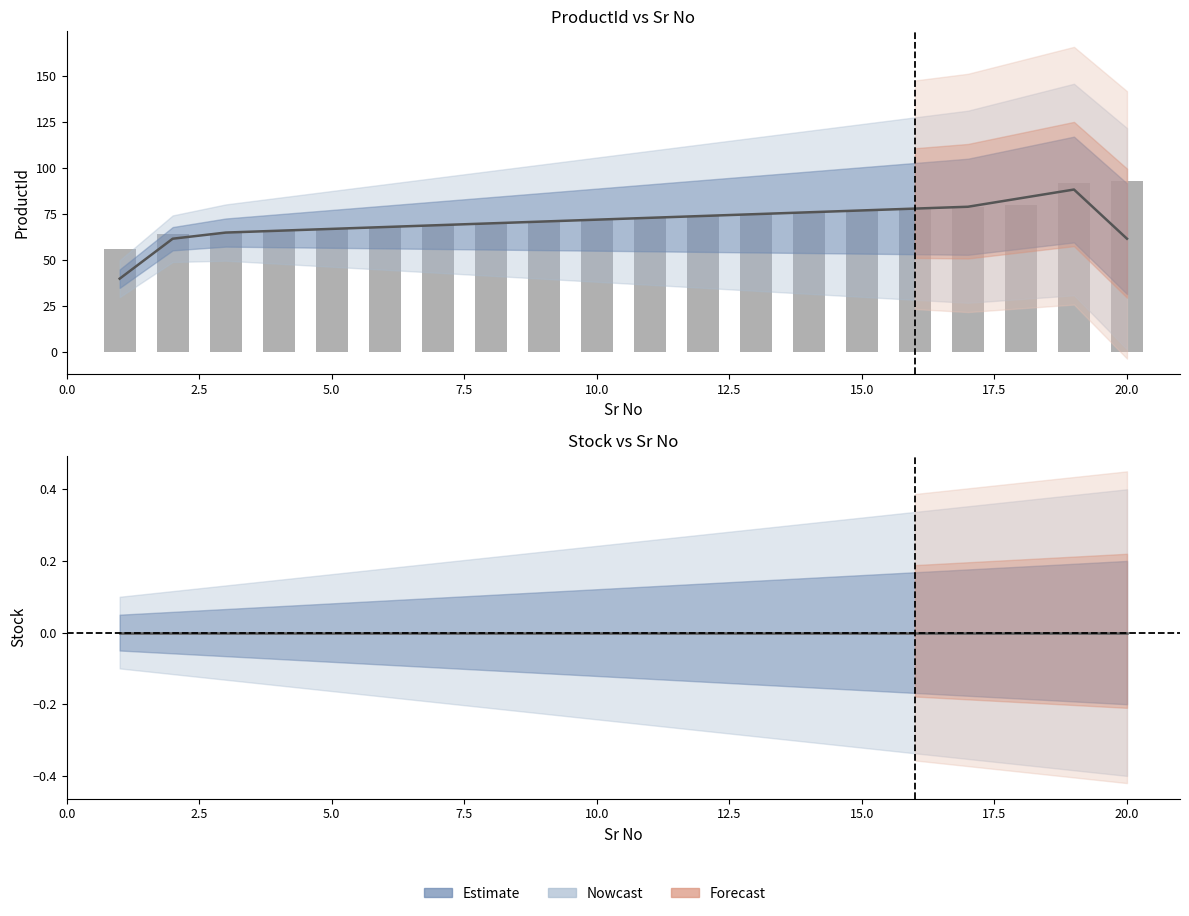

What is the sum of the values at 8 and 1?

126